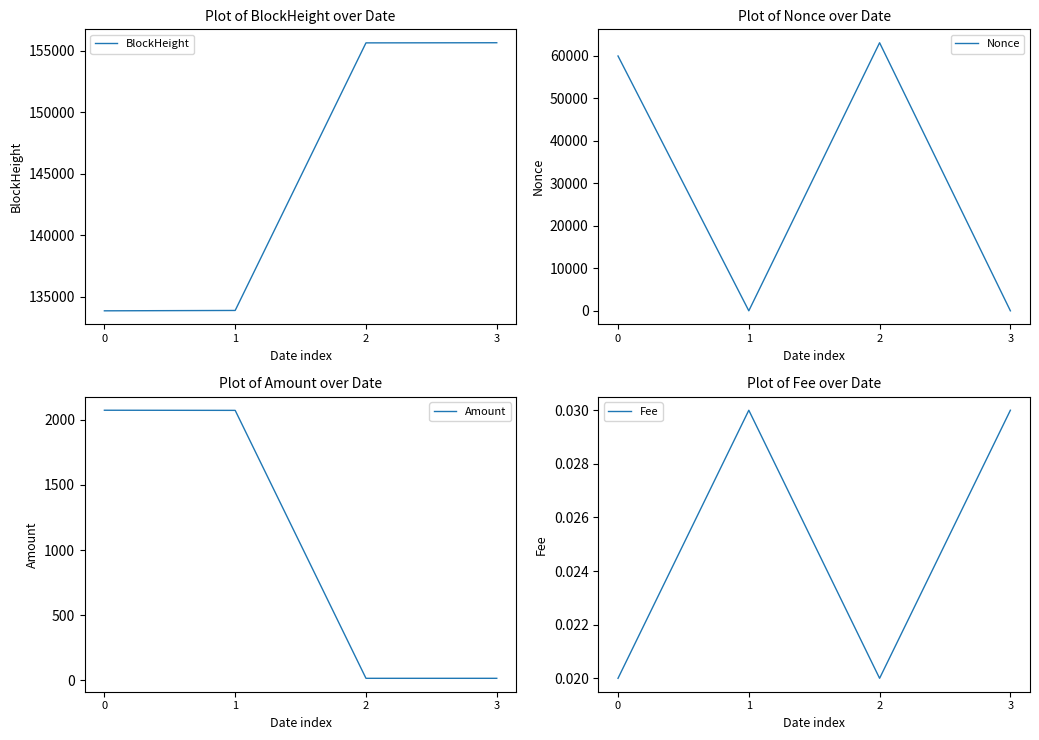

What is the difference between the Nonce values at 3 and 0?

59921